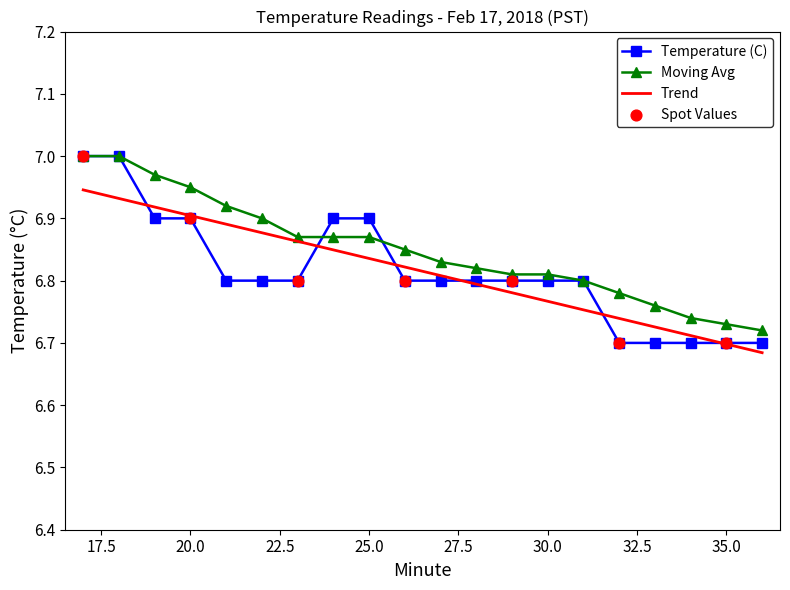

What is the total value across all series at 17?

14.0